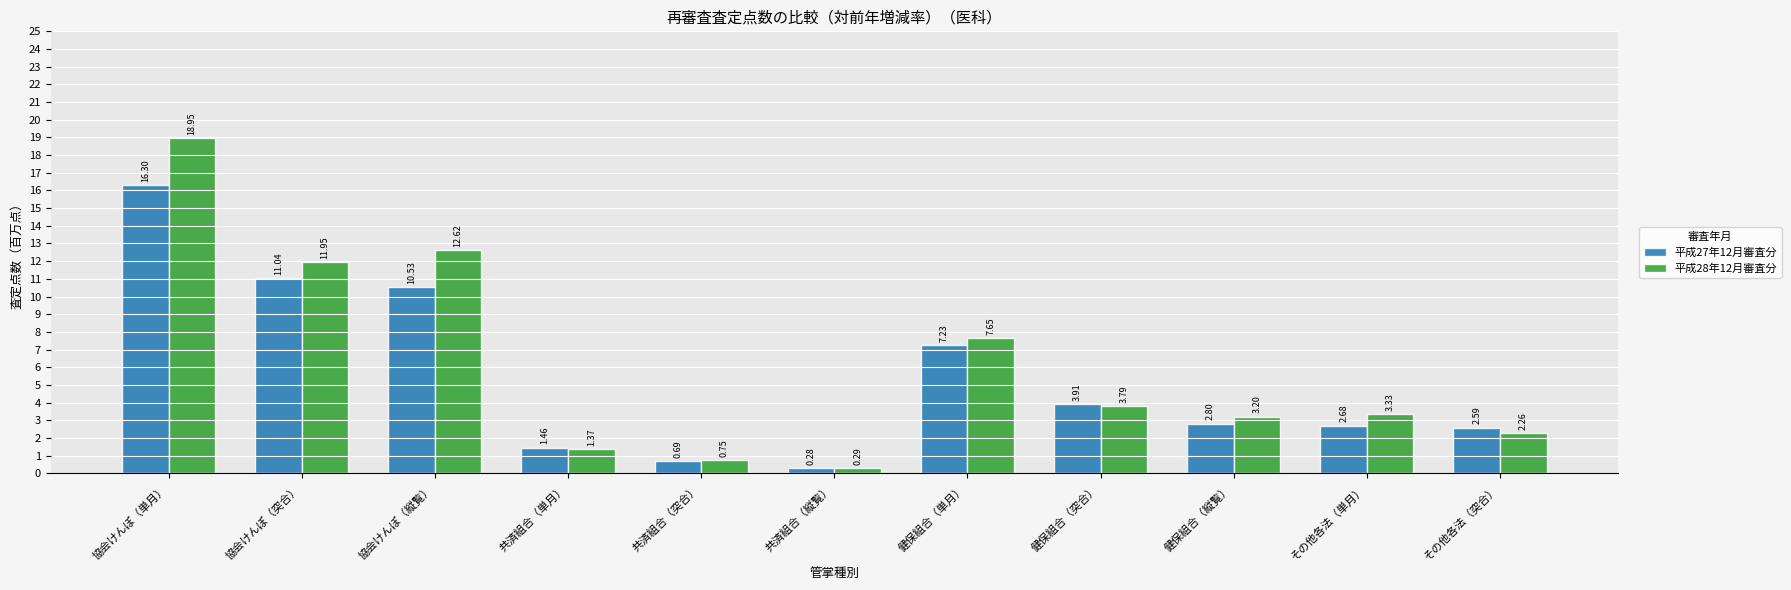

Which label corresponds to the smallest value in the chart?

共済組合（縦覧）